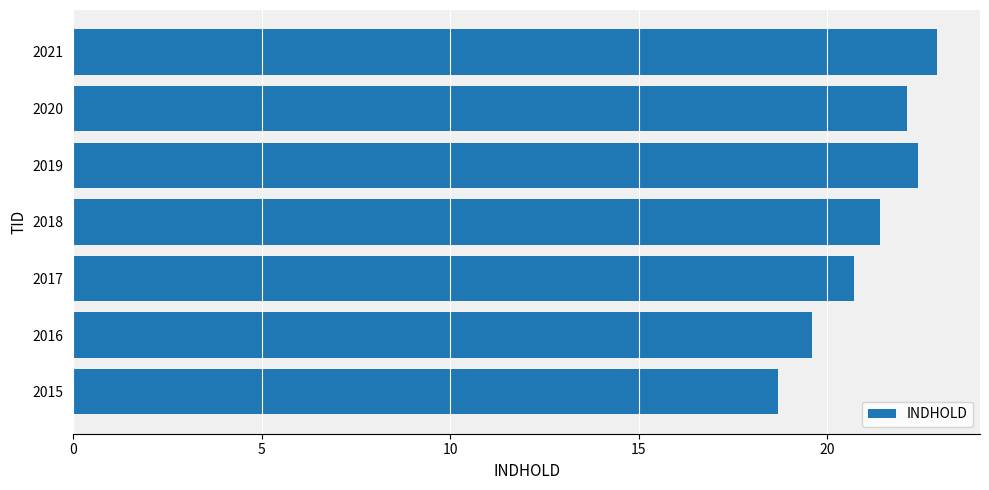

Rank the categories by value from highest to lowest.

2021, 2019, 2020, 2018, 2017, 2016, 2015